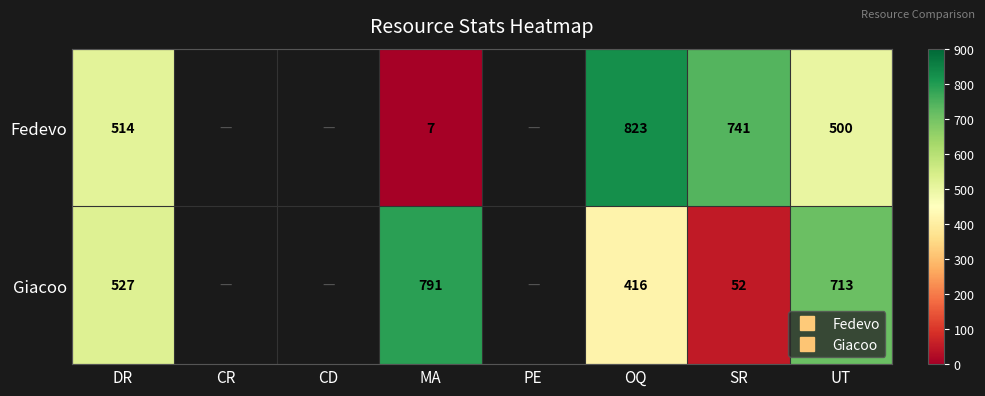

How many categories are shown in the chart?

8